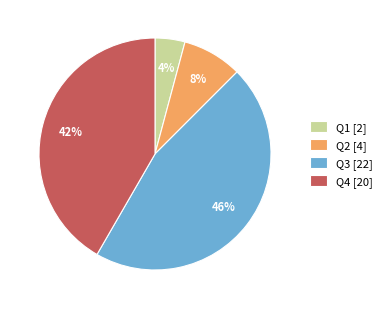

To the nearest percent, what is the difference between the largest and smallest slice percentages?

42%